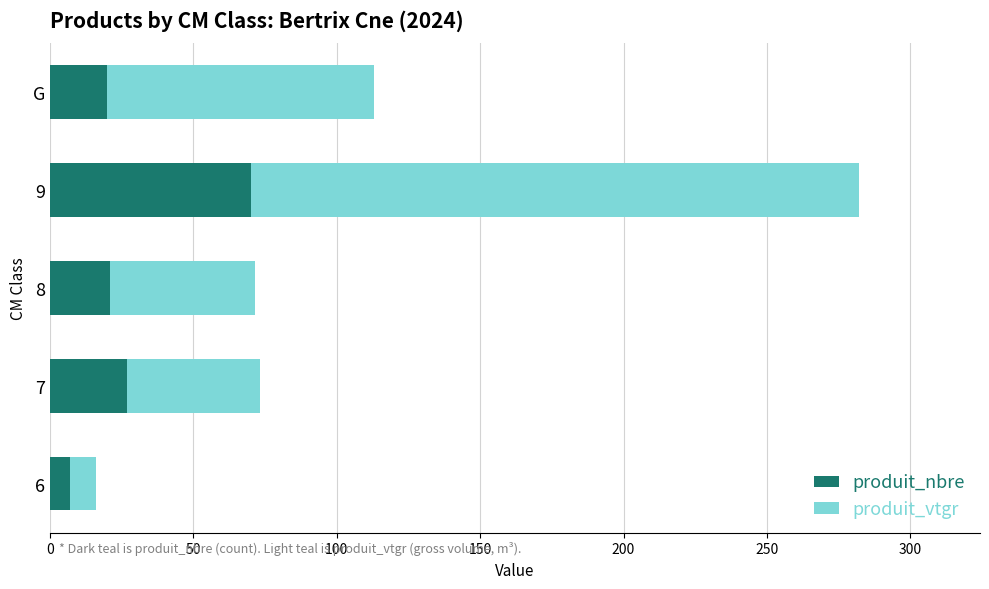

Is it true that produit_nbre equals 27.0 at 7?

True